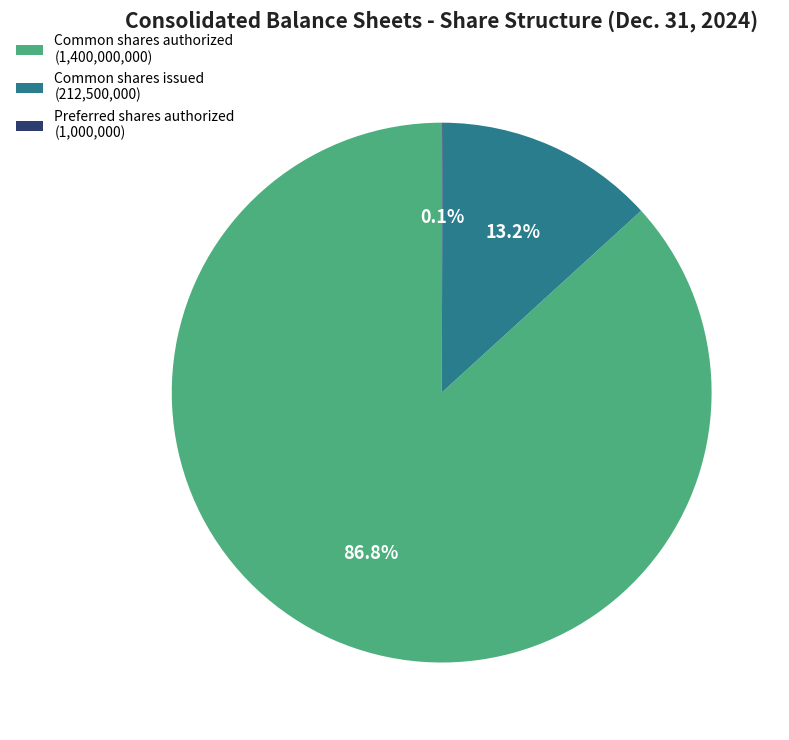

Do Common shares authorized and Common shares issued together represent more than half of the pie?

Yes